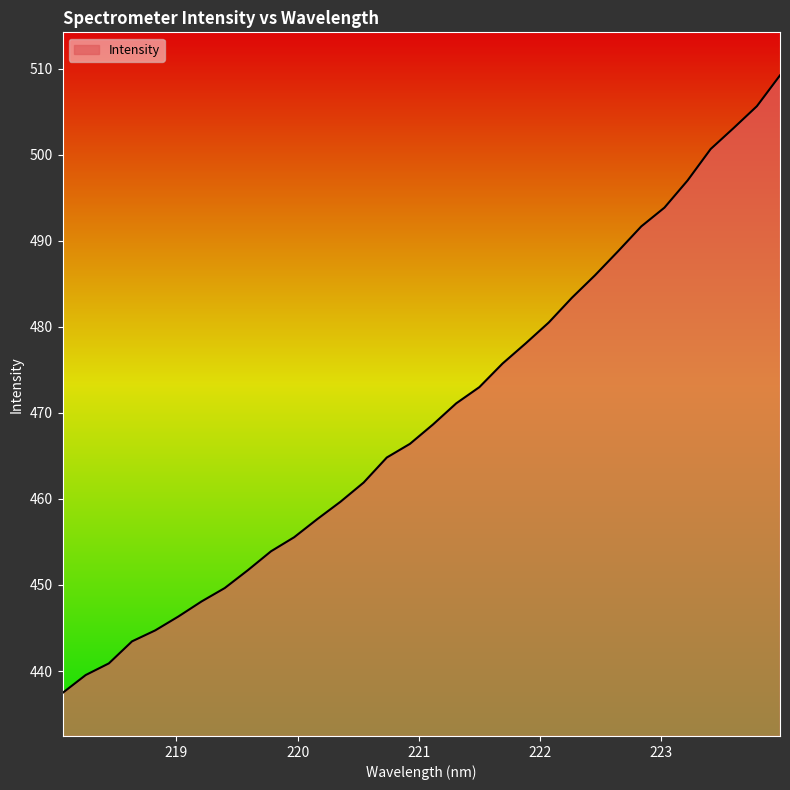

True or false: the data has more than 0 interior local peaks.

False